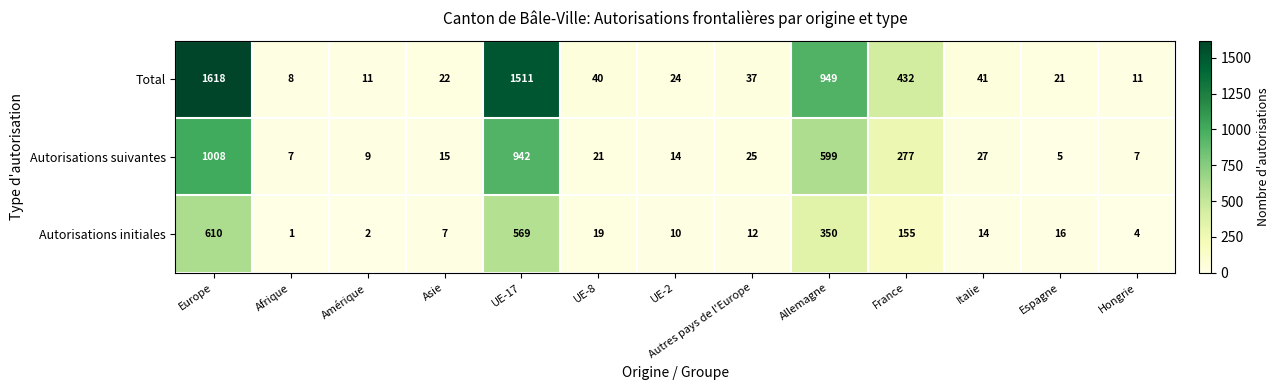

What is the difference between the highest and lowest values at Autres pays de l'Europe?

25